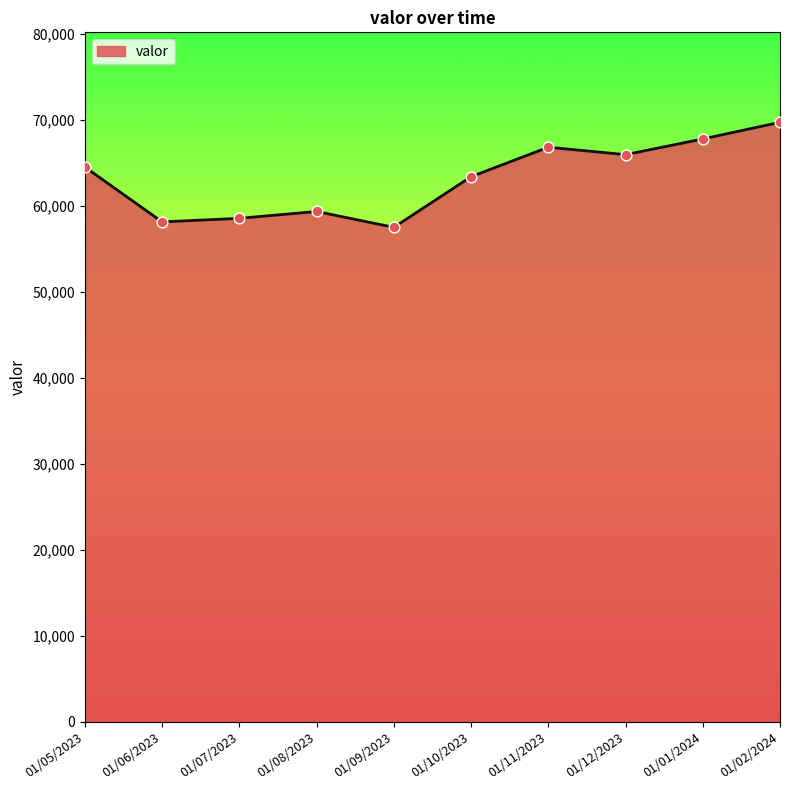

Between 01/11/2023 and 01/08/2023, which is larger?

01/11/2023